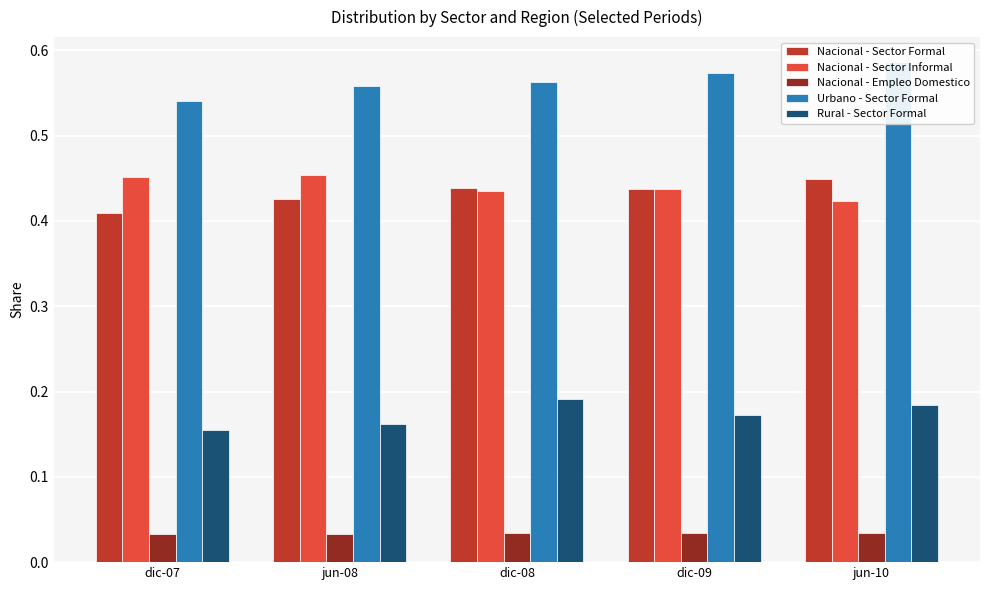

Reading left to right, transcribe all the data shown in this chart.

Nacional - Sector Formal: 0.4	0.4	0.4	0.4	0.4
Nacional - Sector Informal: 0.5	0.5	0.4	0.4	0.4
Nacional - Empleo Domestico: 0.0	0.0	0.0	0.0	0.0
Urbano - Sector Formal: 0.5	0.6	0.6	0.6	0.6
Rural - Sector Formal: 0.2	0.2	0.2	0.2	0.2